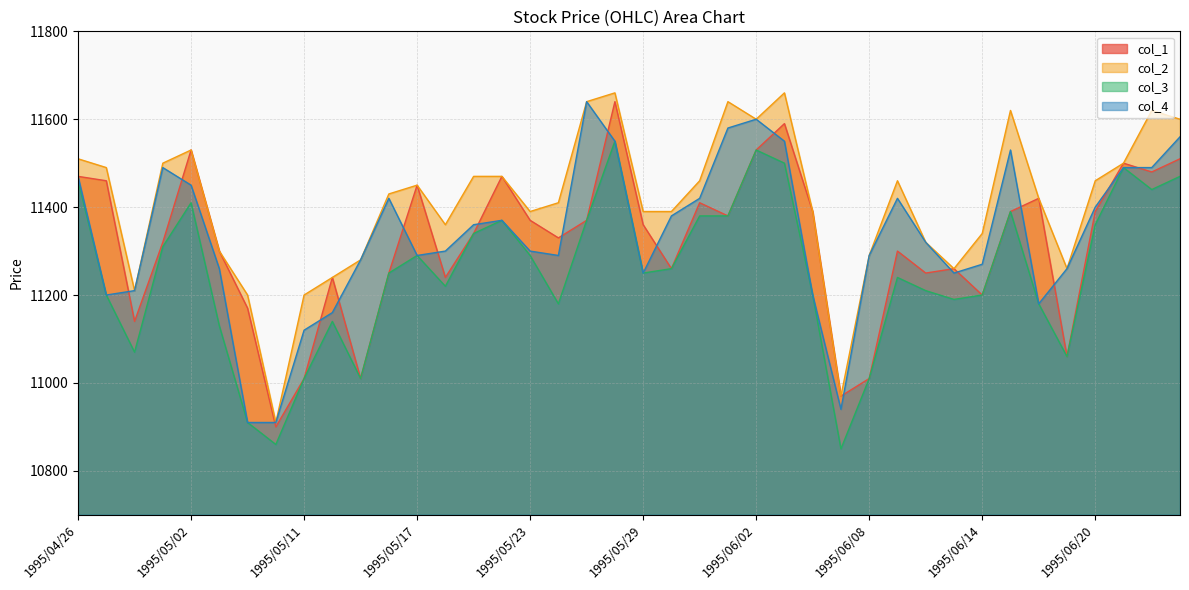

At how many categories does at least one series exceed 11478?

13